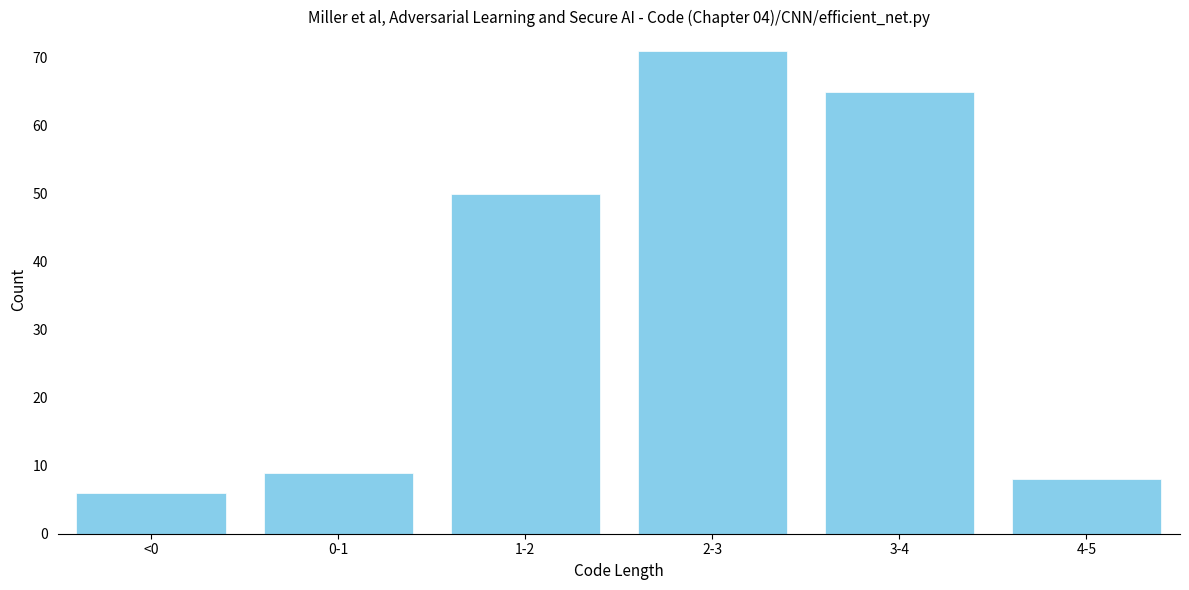

Reading left to right, extract all data points from this chart.

<0=6	0-1=9	1-2=50	2-3=71	3-4=65	4-5=8